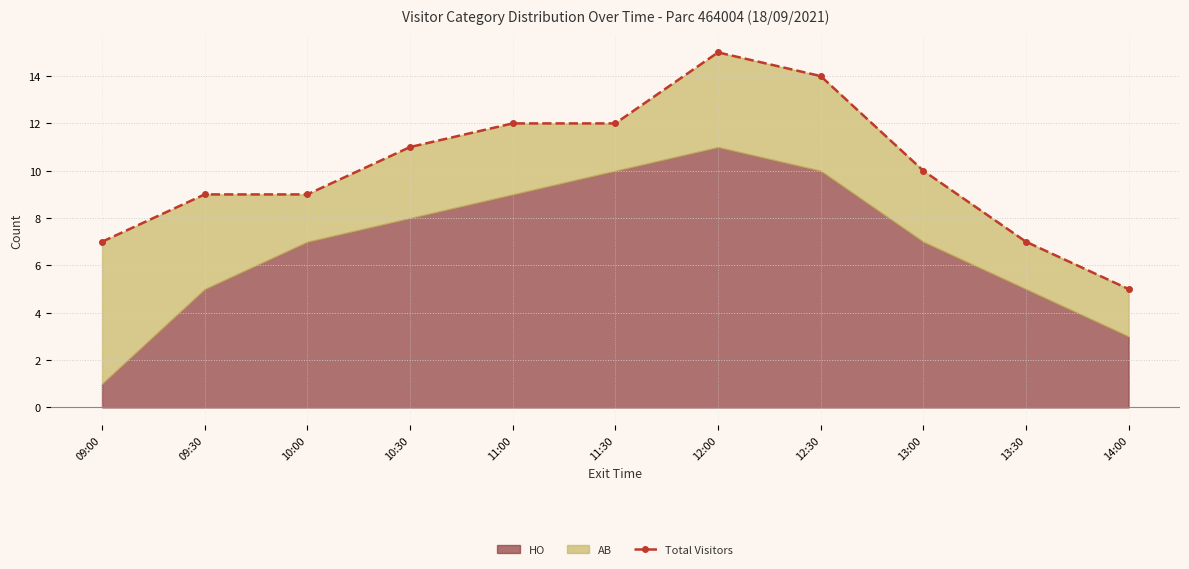

How many data points does each series have?

11